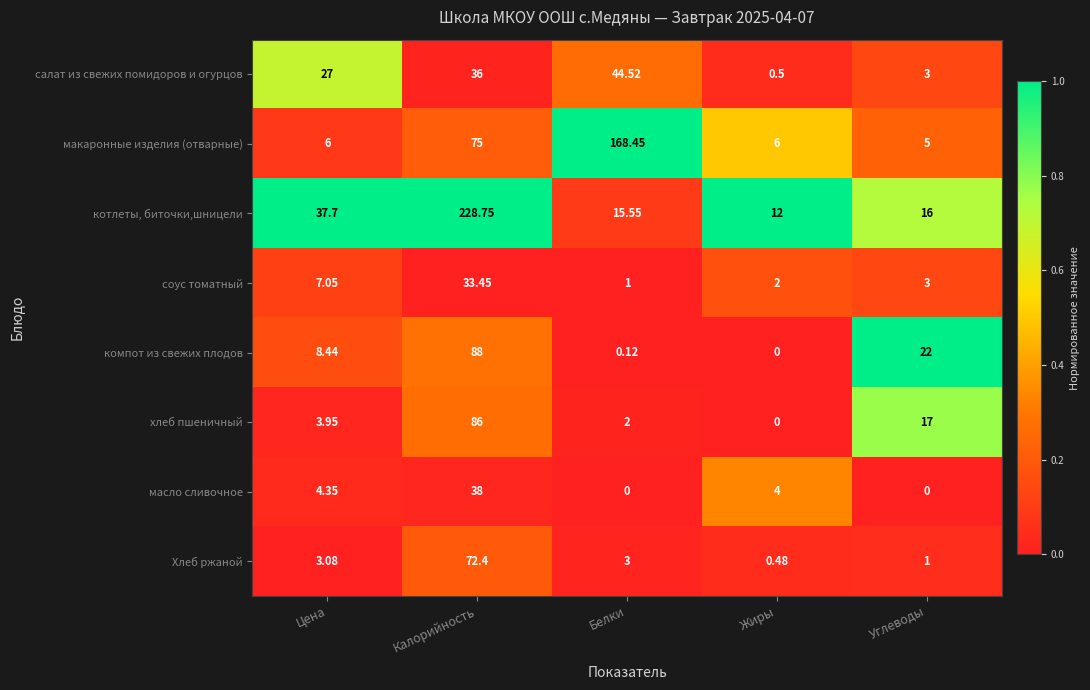

At which category does the chart reach its peak across all series?

Калорийность